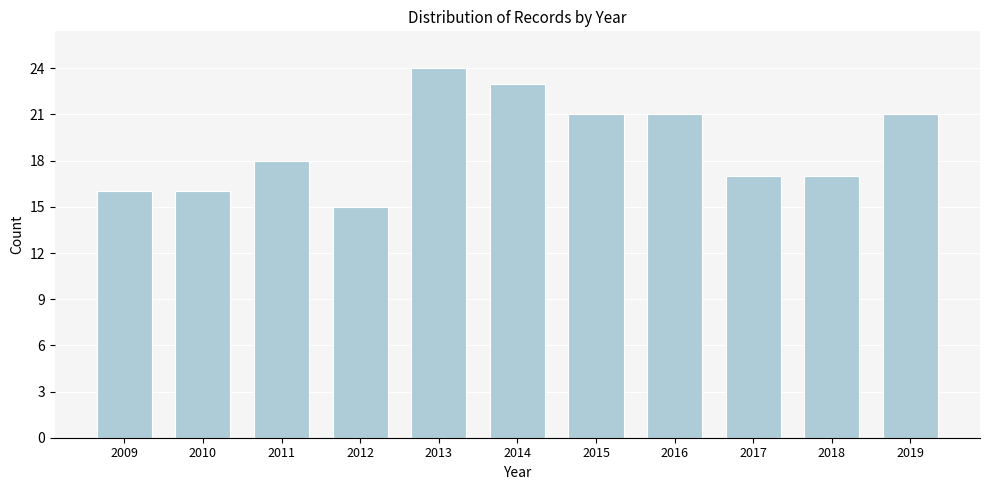

Reading left to right, list all the values displayed in this chart.

16	16	18	15	24	23	21	21	17	17	21